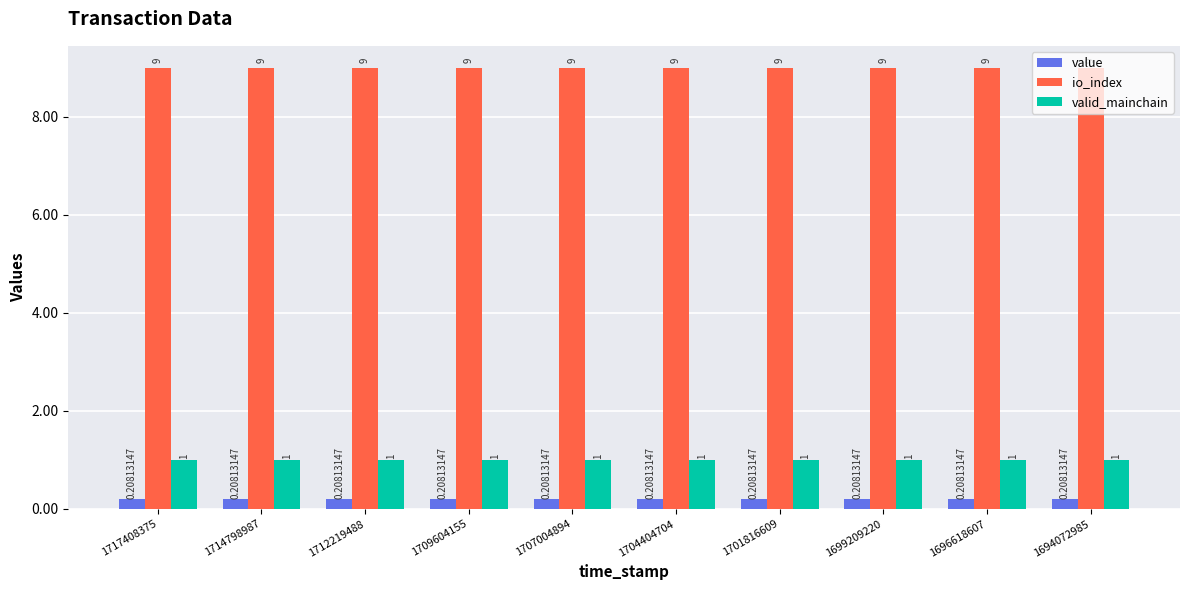

What is the total value across all series at 1694072985?

10.2